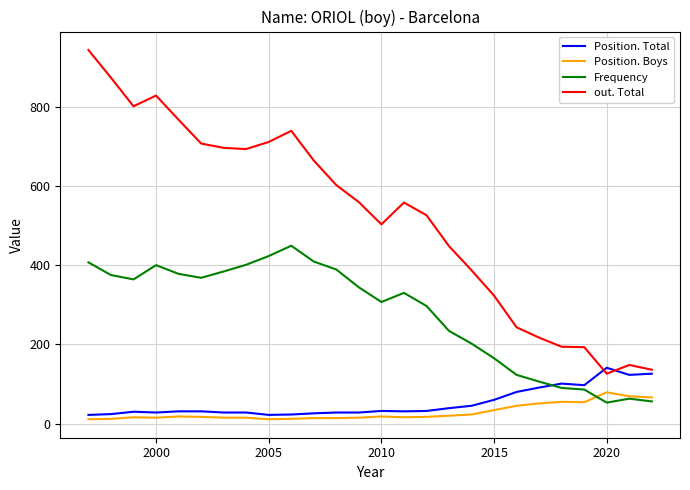

Count the number of categories in the chart.

26